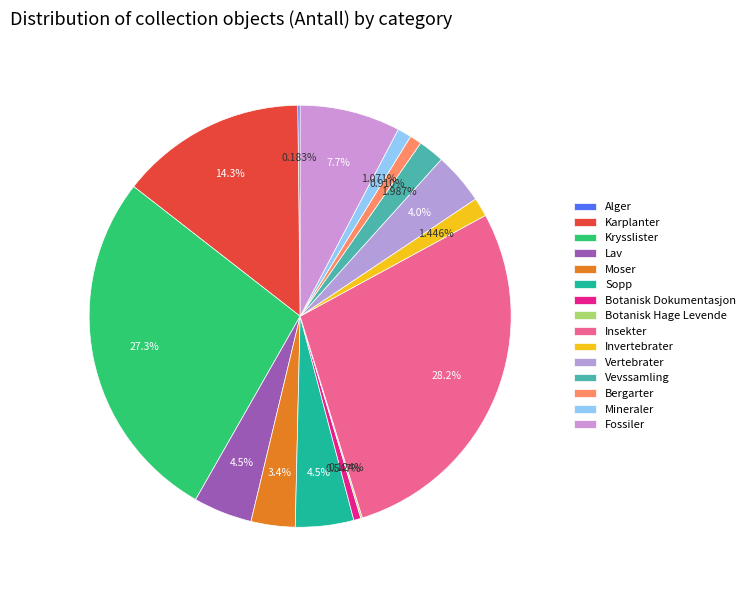

What is the change in value from Karplanter to Invertebrater?

-1009035